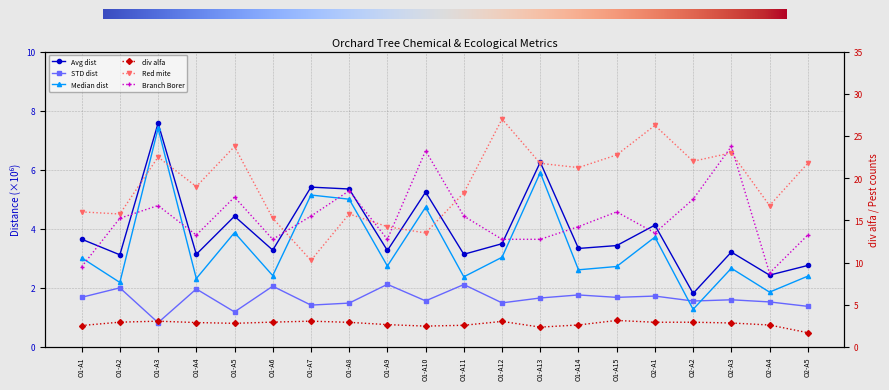

How many lines are shown in the chart?

6